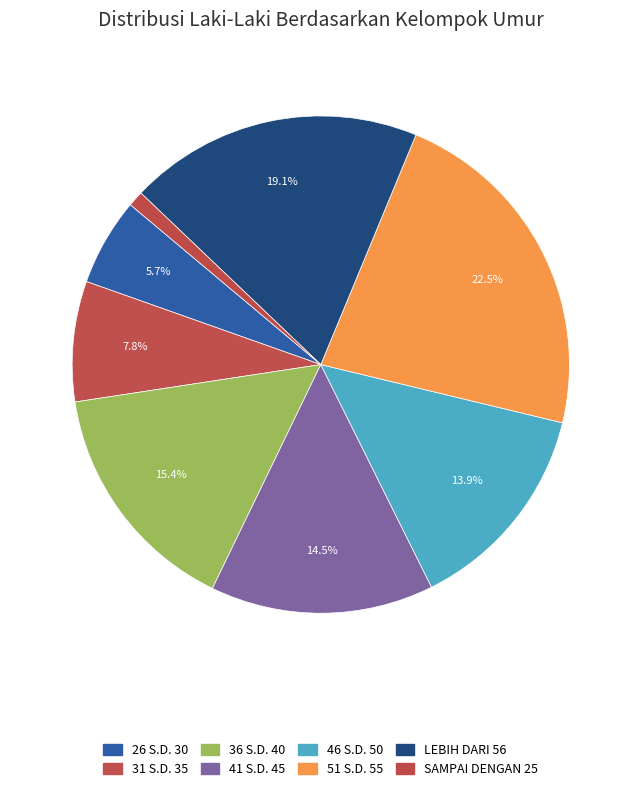

Combined, what portion of the pie is 51 S.D. 55 and 31 S.D. 35?

30.3%